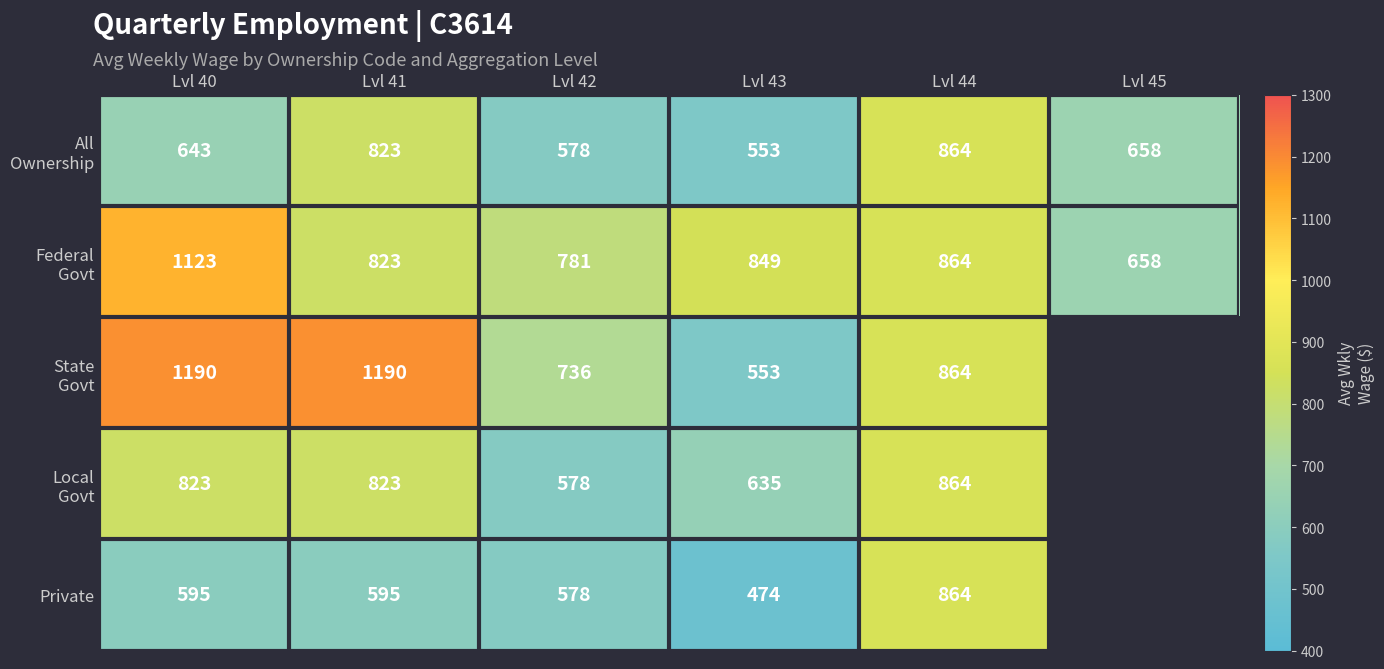

What is the difference between the highest and lowest values at Lvl 40?

595